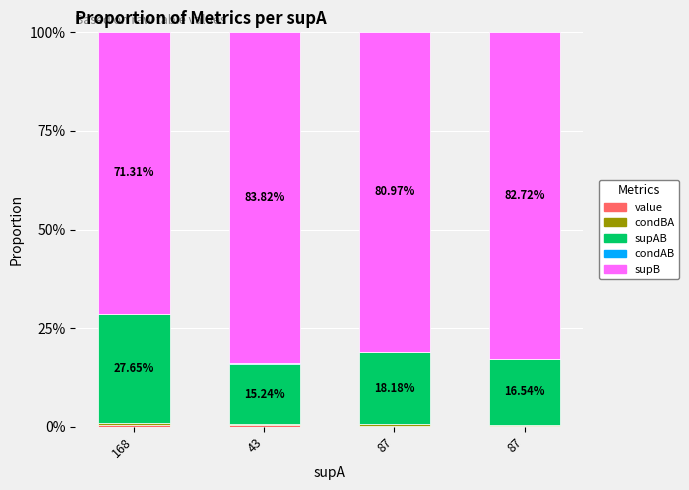

Which series changed the most between 168 and 87?

supB